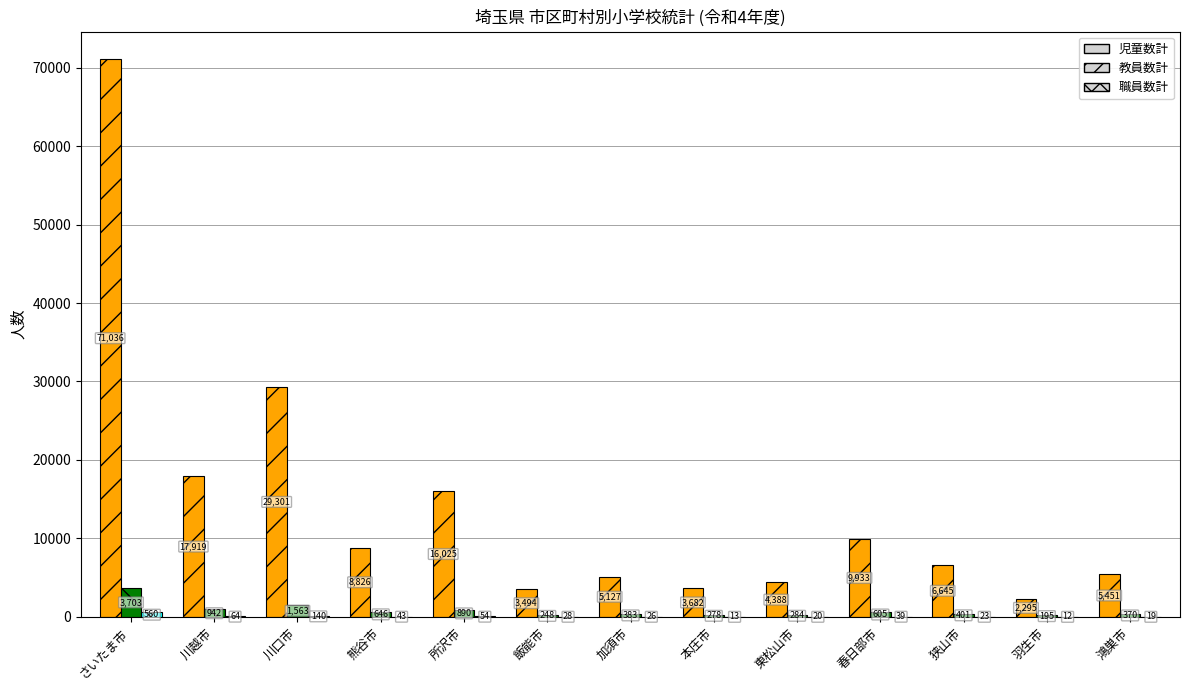

Which series has the largest total across all categories?

児童数計